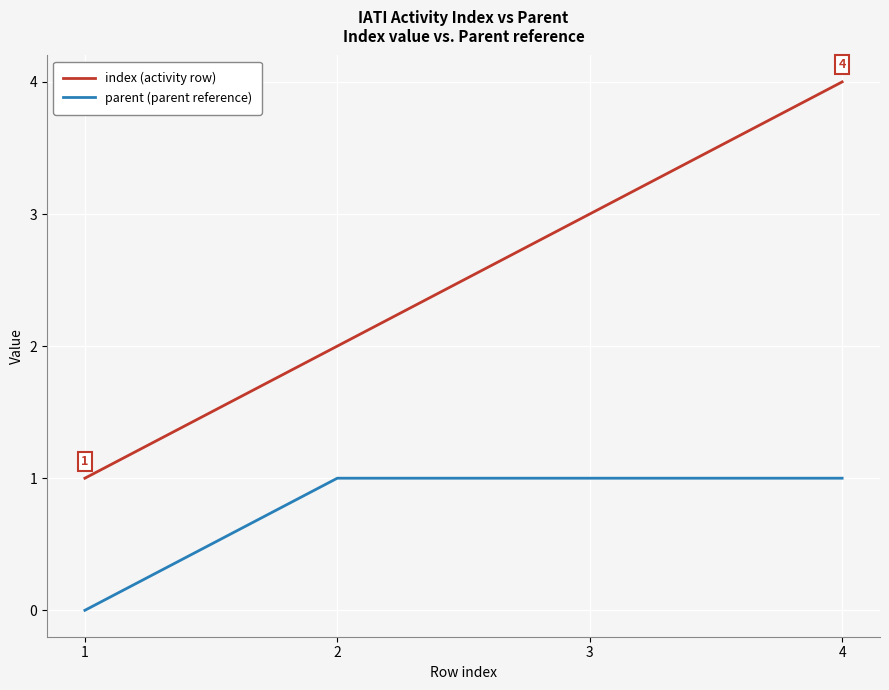

True or false: parent (parent reference) and index (activity row) cross at least once.

False